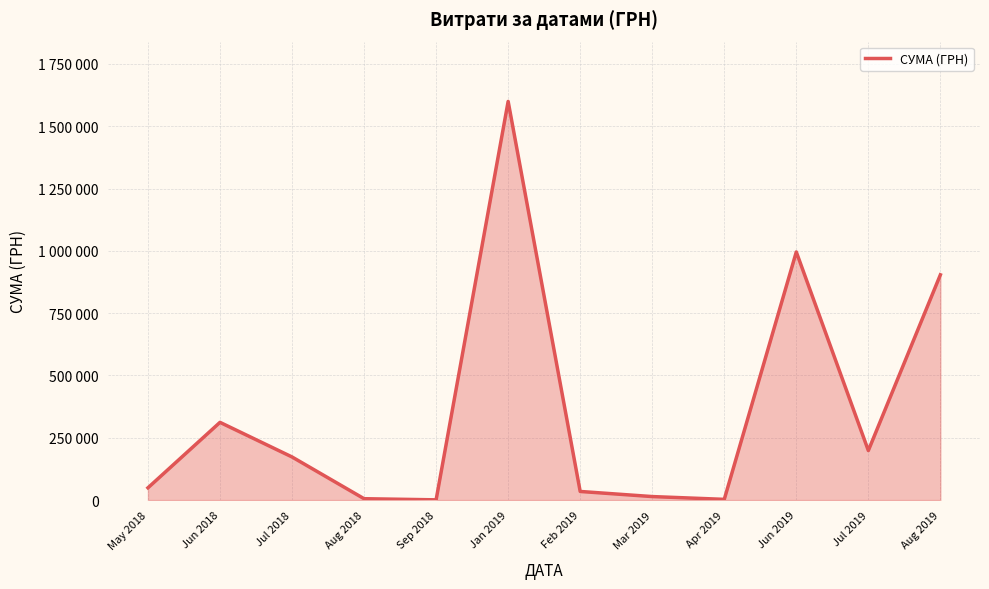

Read the value at Apr 2019.

2855.0